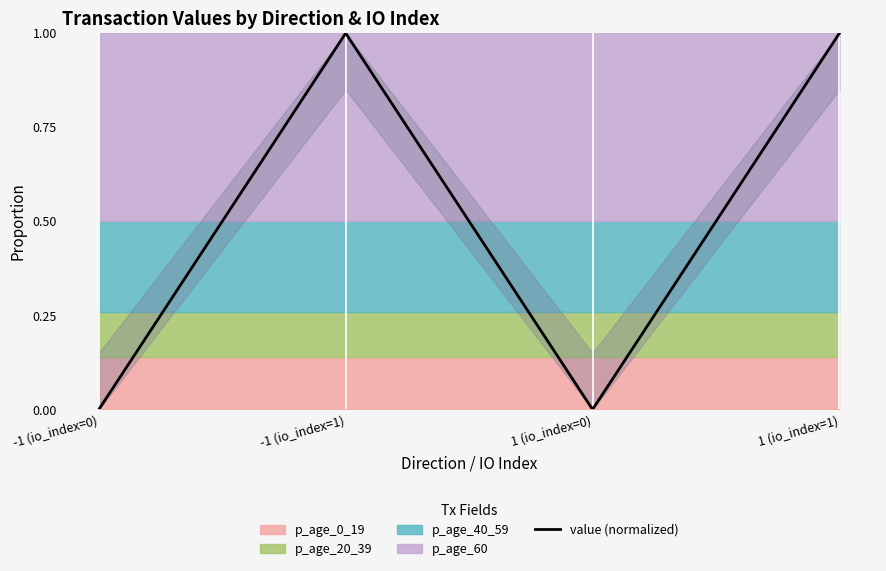

Reading left to right, transcribe all the data shown in this chart.

-1 (io_index=0)=0	-1 (io_index=1)=1	1 (io_index=0)=0	1 (io_index=1)=1